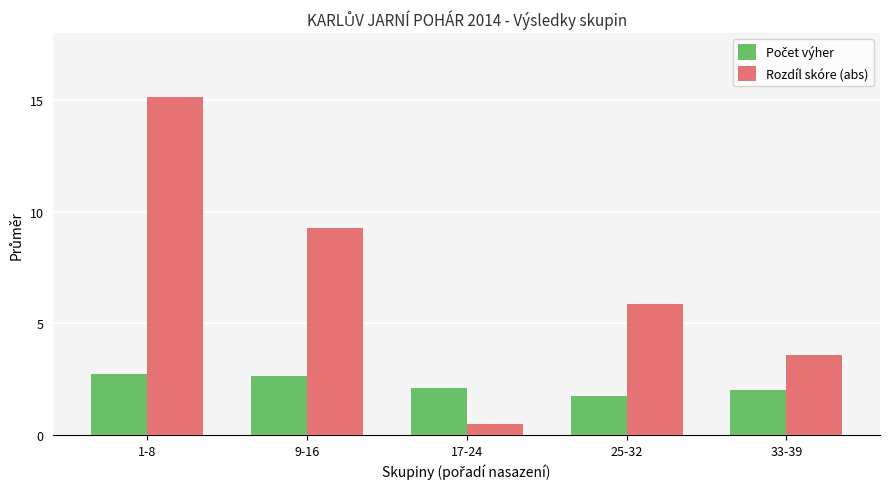

Which series has the largest total across all categories?

Rozdíl skóre (abs)